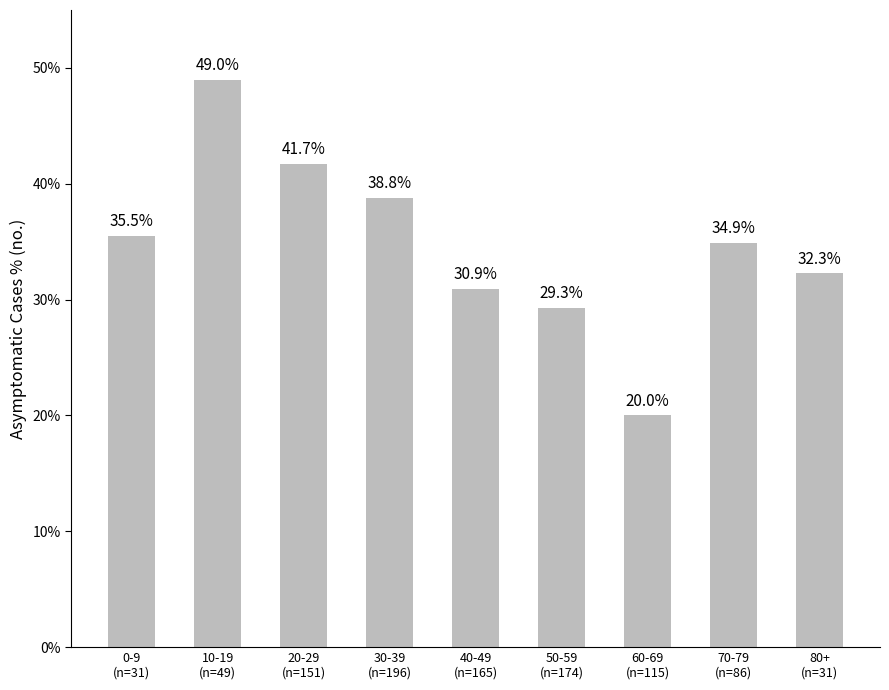

Count the number of data series in this chart.

1